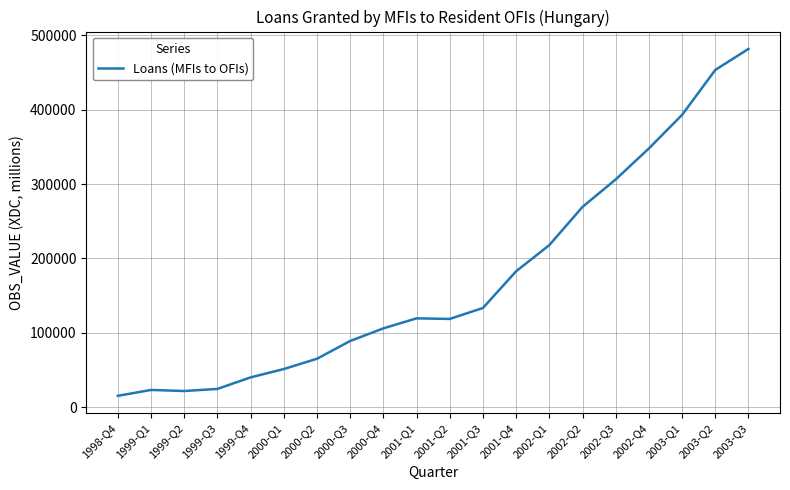

What is the difference between the maximum and minimum values?

466572